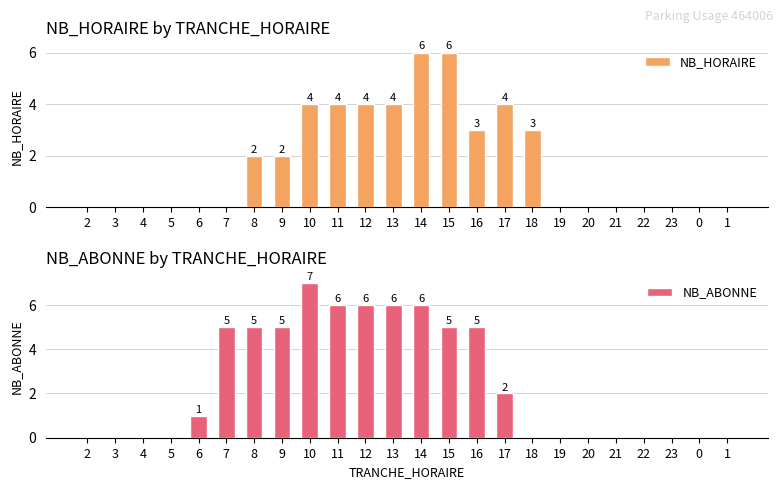

List the series in order of their overall mean, highest first.

NB_ABONNE, NB_HORAIRE